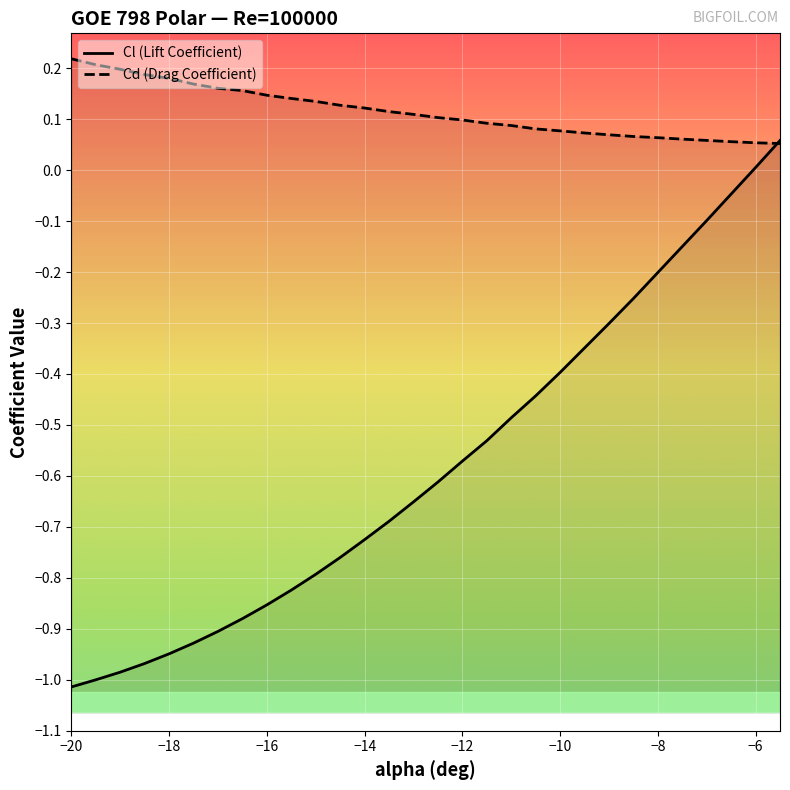

Between which two adjacent categories do Cl and Cd first intersect?

-6 and -5.5